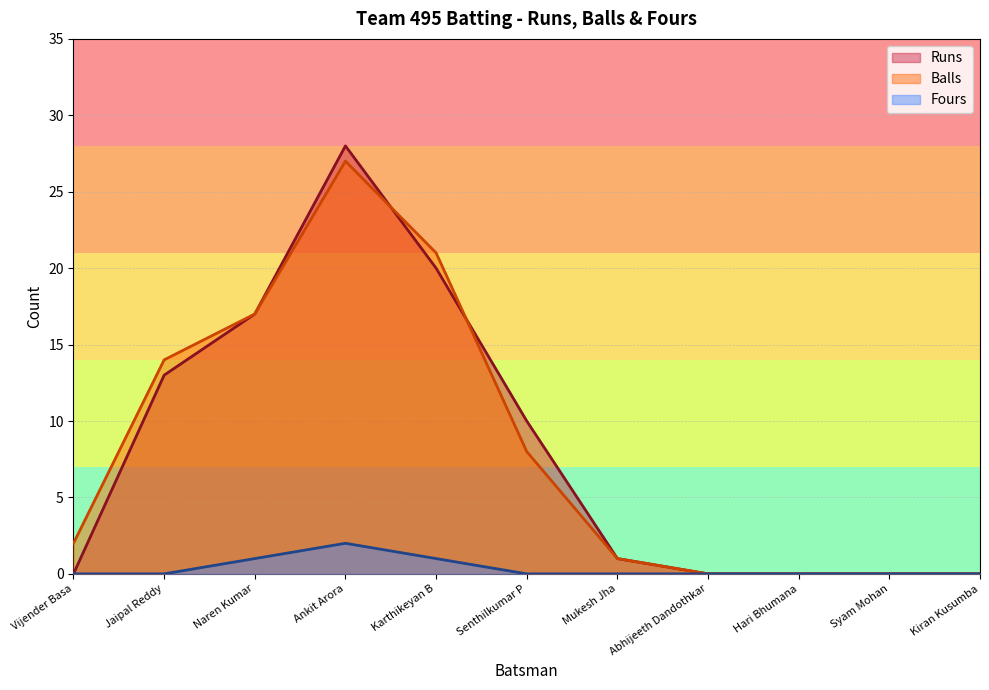

How many Fours values are between 0 and 1?

10